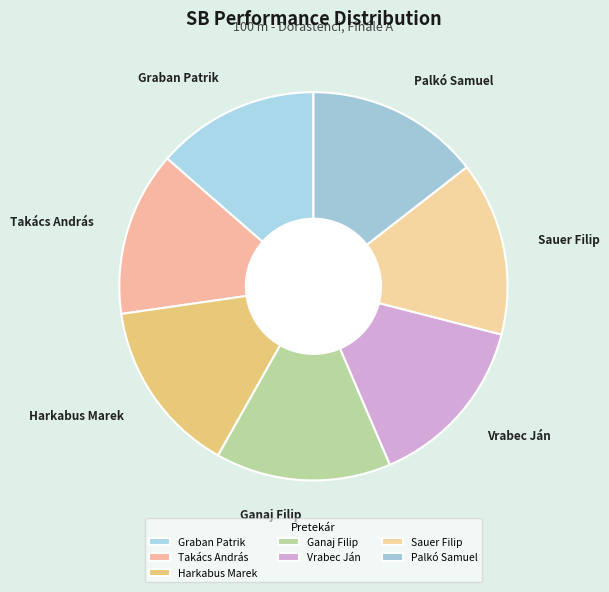

Is the sum of Vrabec Ján and Ganaj Filip greater than half?

No